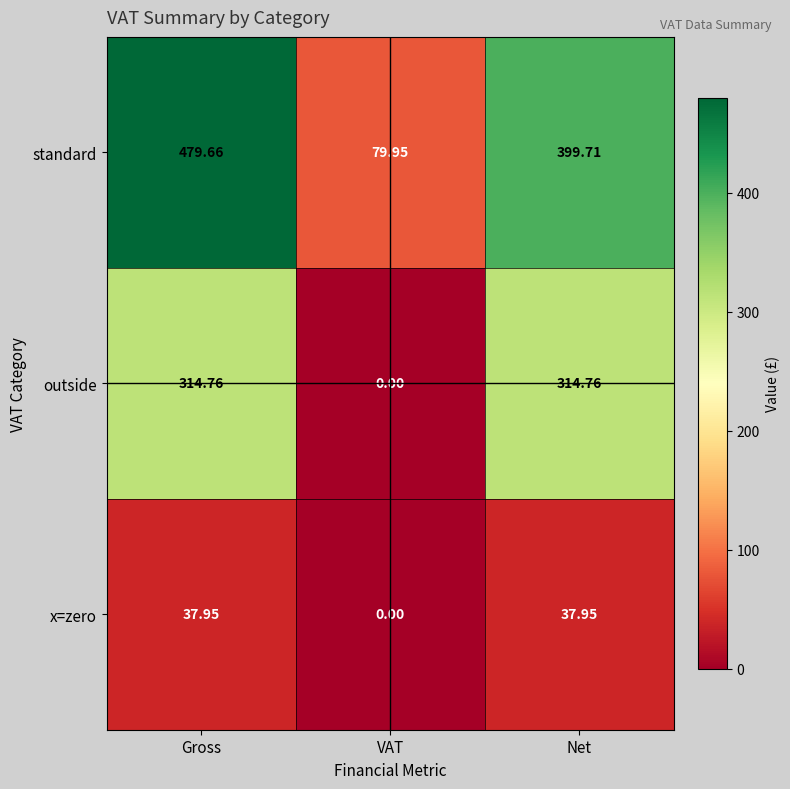

List the series in order of their peak value, highest first.

standard, outside, x=zero